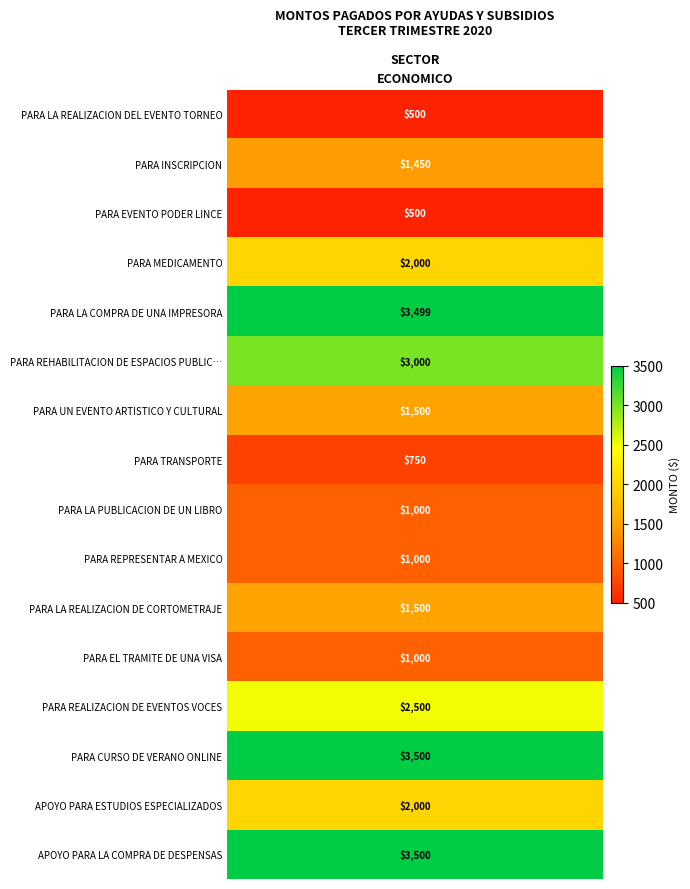

Between PARA LA REALIZACION DE CORTOMETRAJE and APOYO PARA ESTUDIOS ESPECIALIZADOS, which is larger?

APOYO PARA ESTUDIOS ESPECIALIZADOS